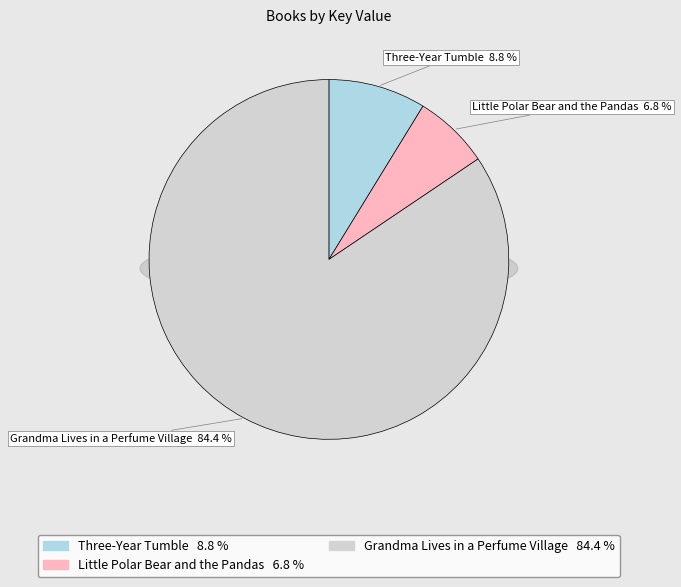

Rank the categories by value from highest to lowest.

Grandma Lives in a Perfume Village, Three-Year Tumble, Little Polar Bear and the Pandas